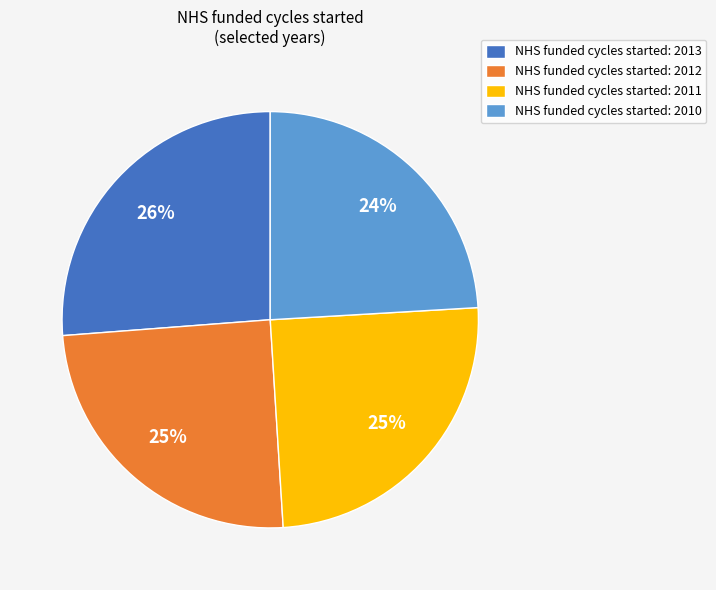

Approximately how many times larger is the value at NHS funded cycles started: 2012 compared to NHS funded cycles started: 2011?

1.0